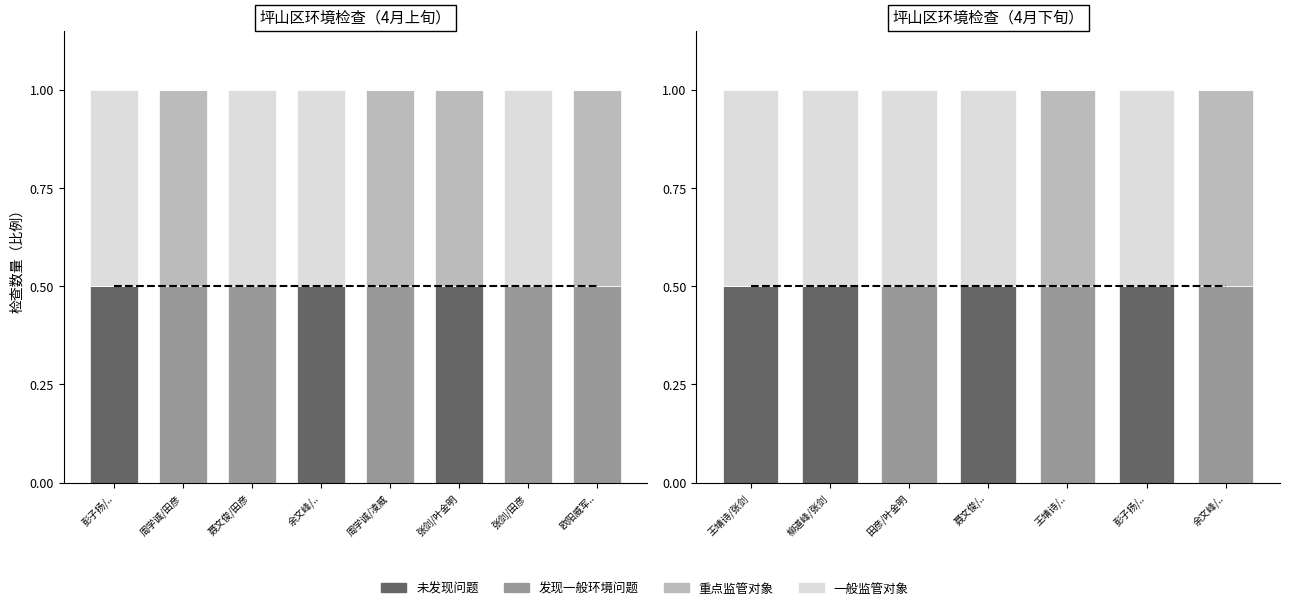

How many groups of bars are there?

7